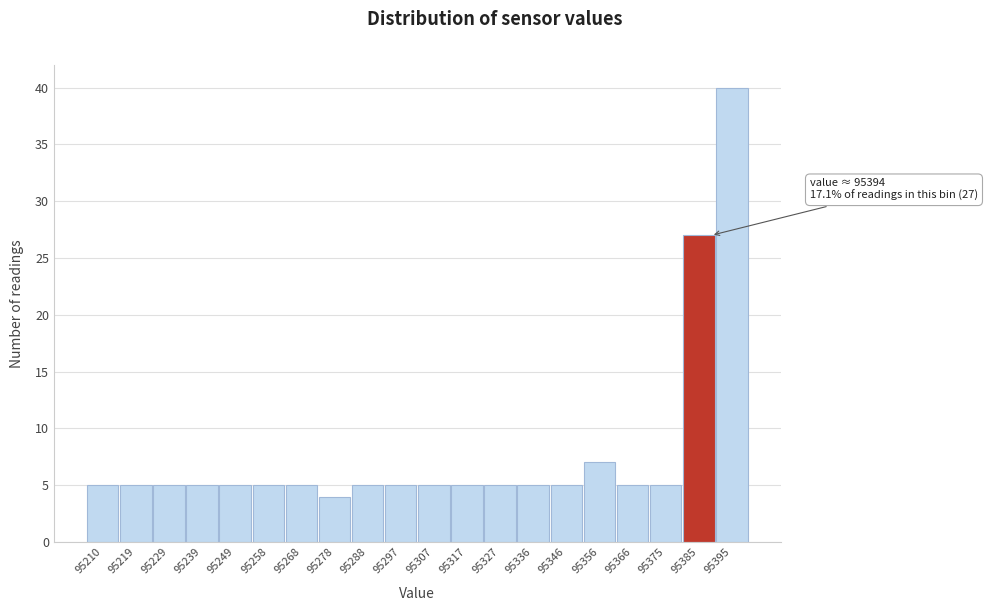

Reading left to right, extract all data points from this chart.

95210=5	95219=5	95229=5	95239=5	95249=5	95258=5	95268=5	95278=4	95288=5	95297=5	95307=5	95317=5	95327=5	95336=5	95346=5	95356=7	95366=5	95375=5	95385=27	95395=40